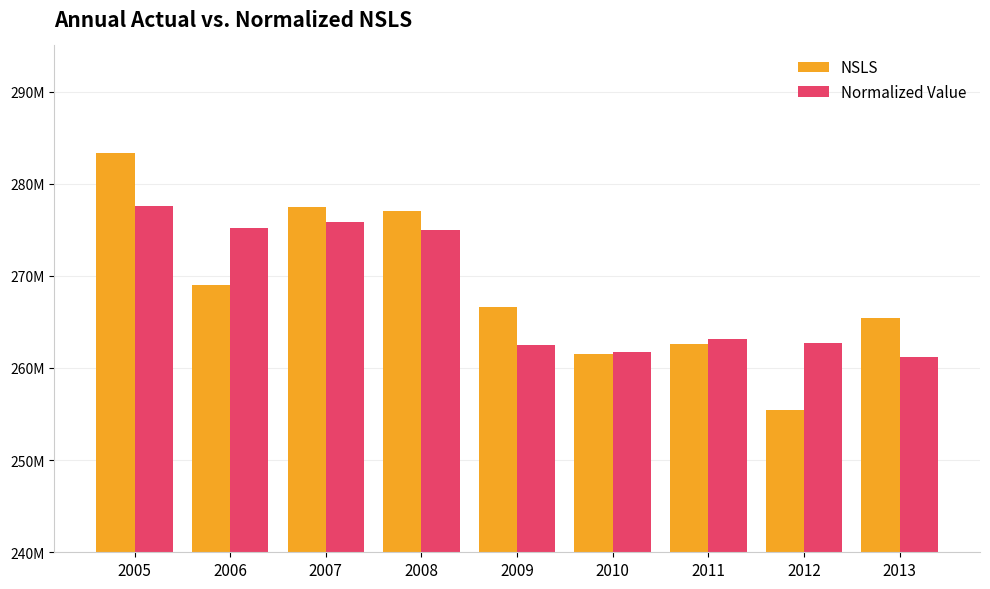

Rank the series by their maximum value, from highest to lowest.

NSLS, Normalized Value